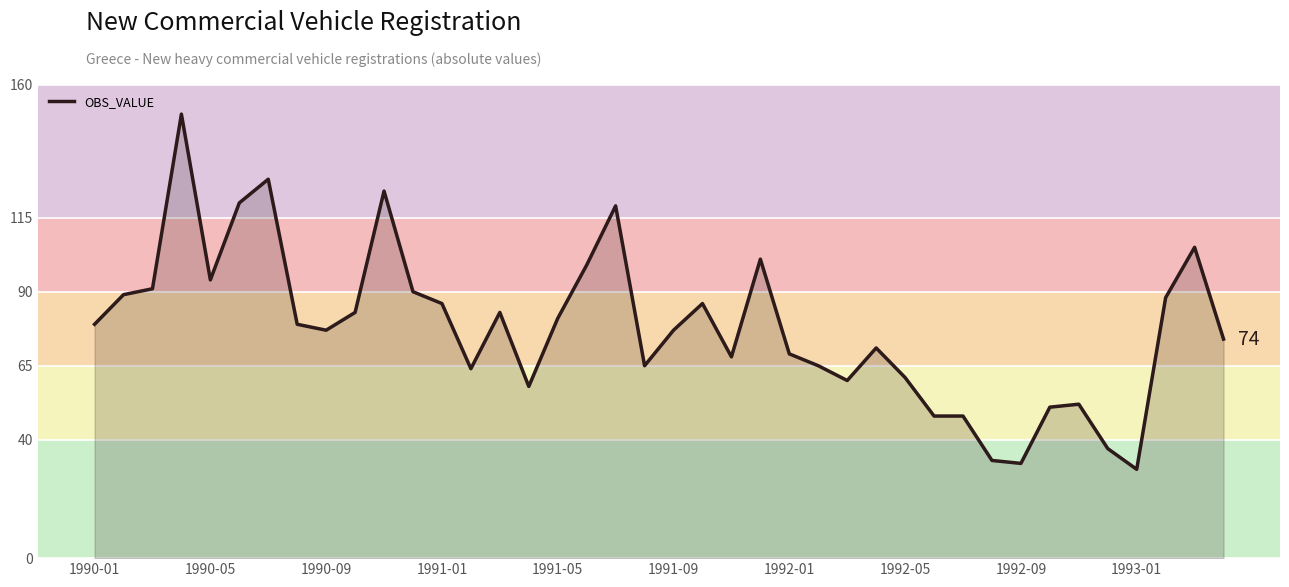

What is the difference between the maximum and minimum values?

120